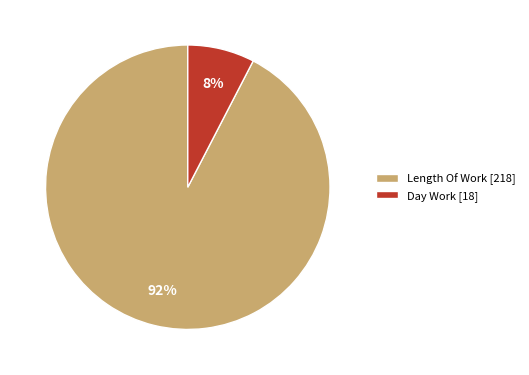

How many slices are in this pie chart?

2